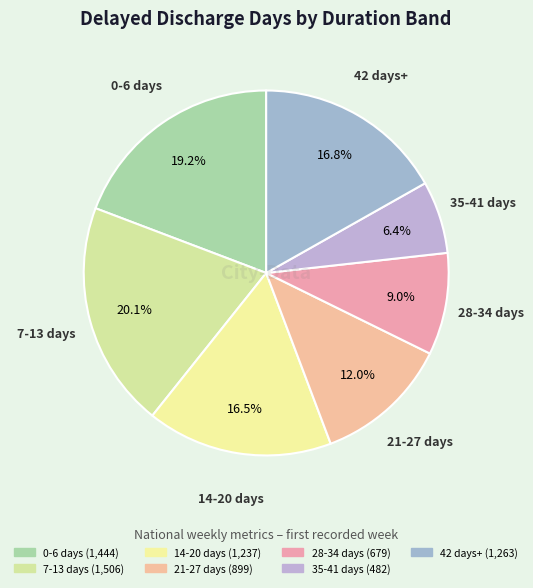

What is the ratio of the value at 28-34 days to the value at 42 days+?

0.5